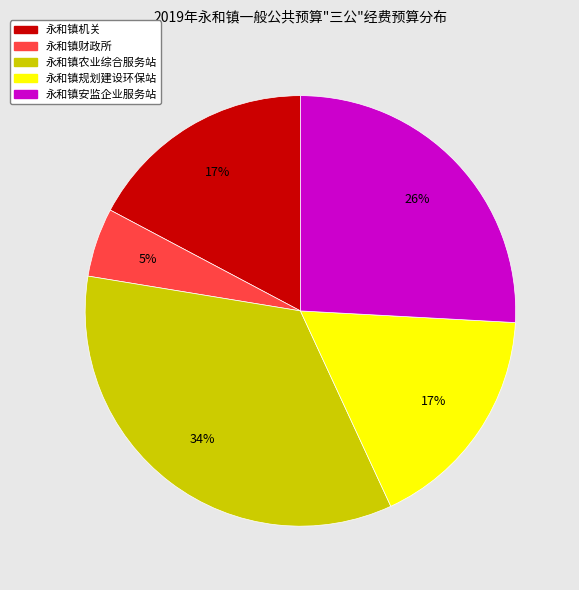

What is the ratio of the value at 永和镇财政所 to the value at 永和镇规划建设环保站?

0.3